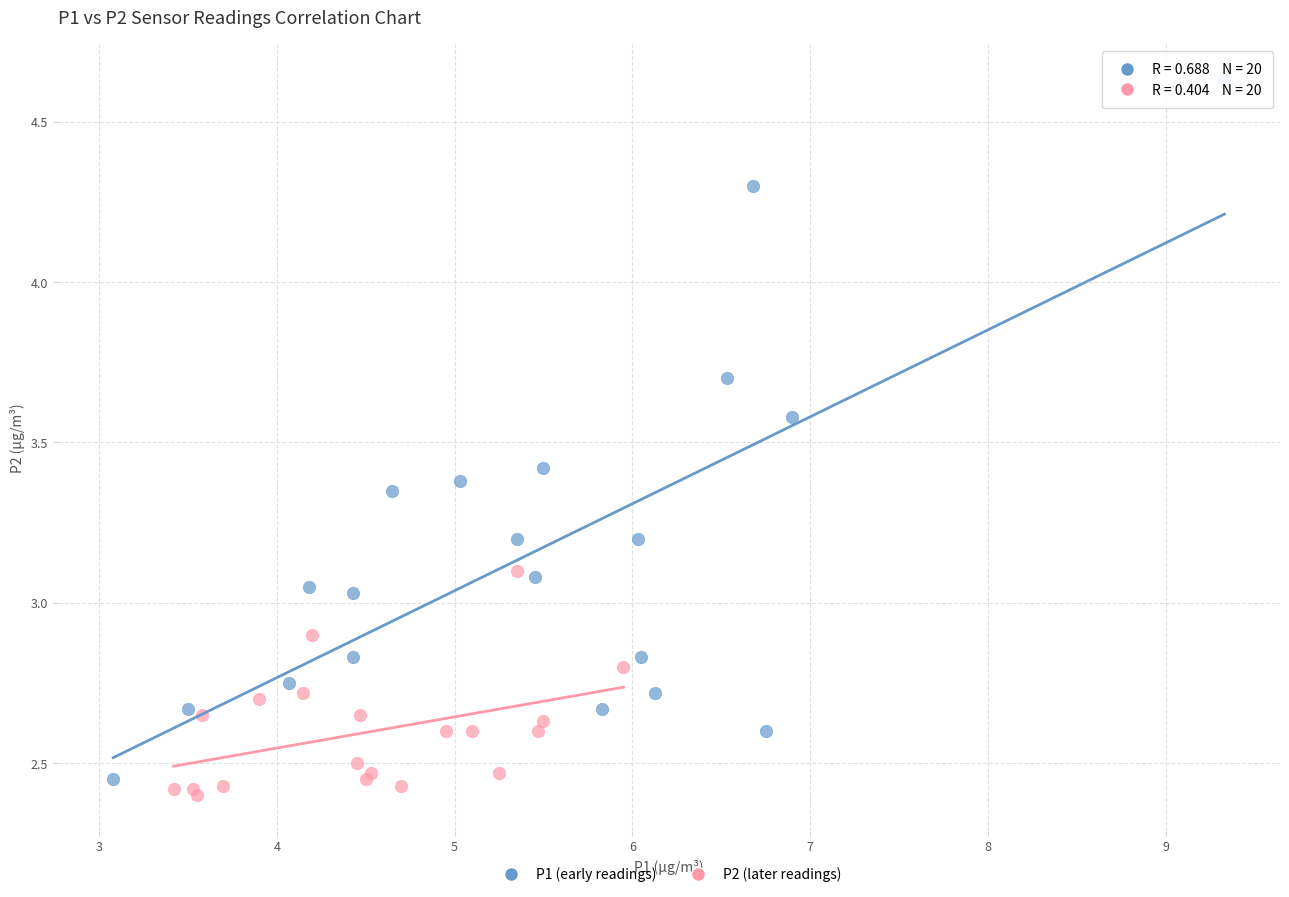

Which series has the largest Y range (max minus min)?

P1 (early readings)